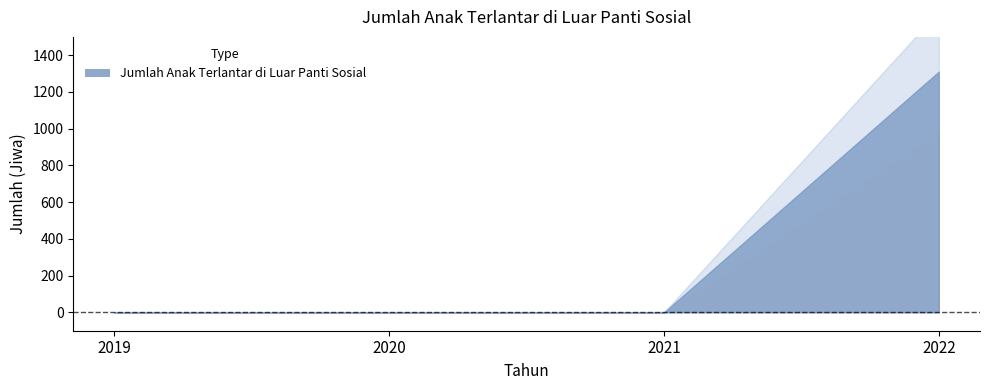

Reading left to right, what are all the values shown in this chart?

0	0	0	1311